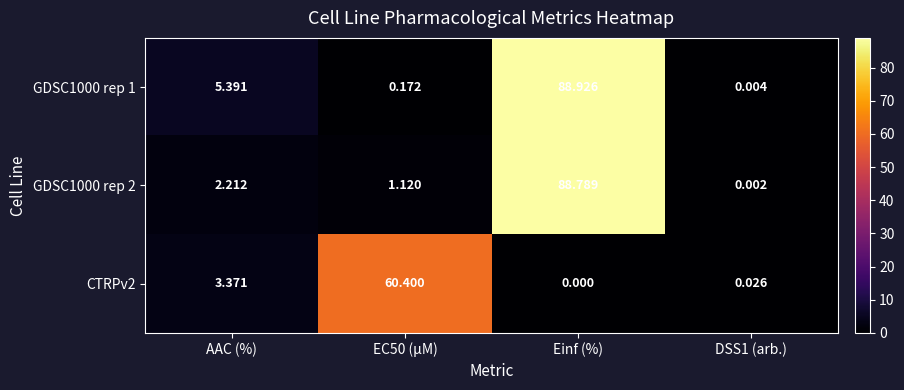

Count the number of data series in this chart.

3